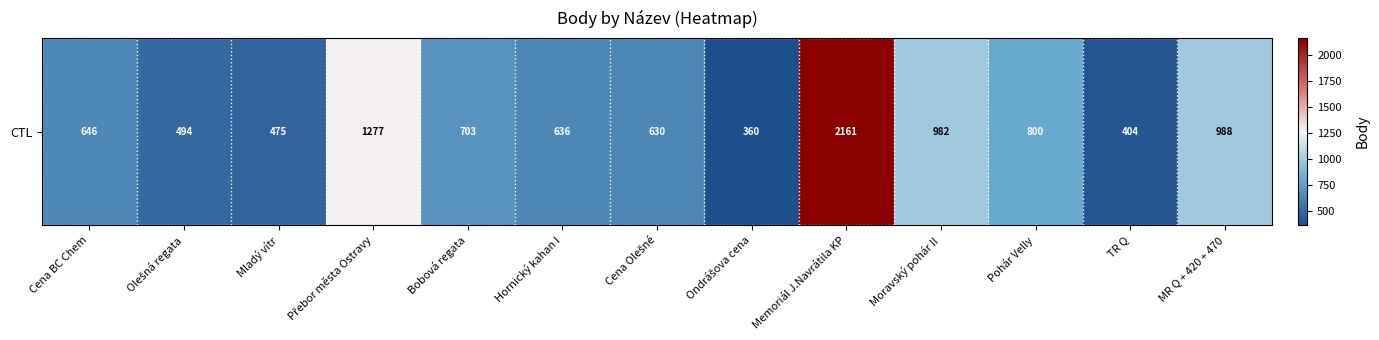

Between Ondrášova cena and Memoriál J.Navrátila KP, which is larger?

Memoriál J.Navrátila KP